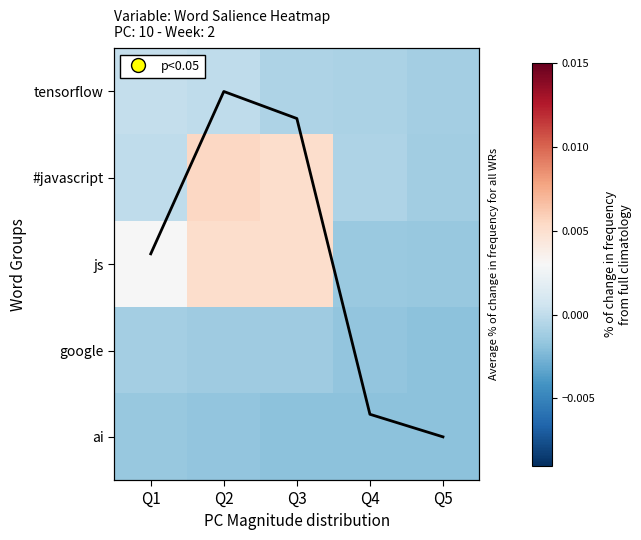

How many data points in #javascript are above 0?

2